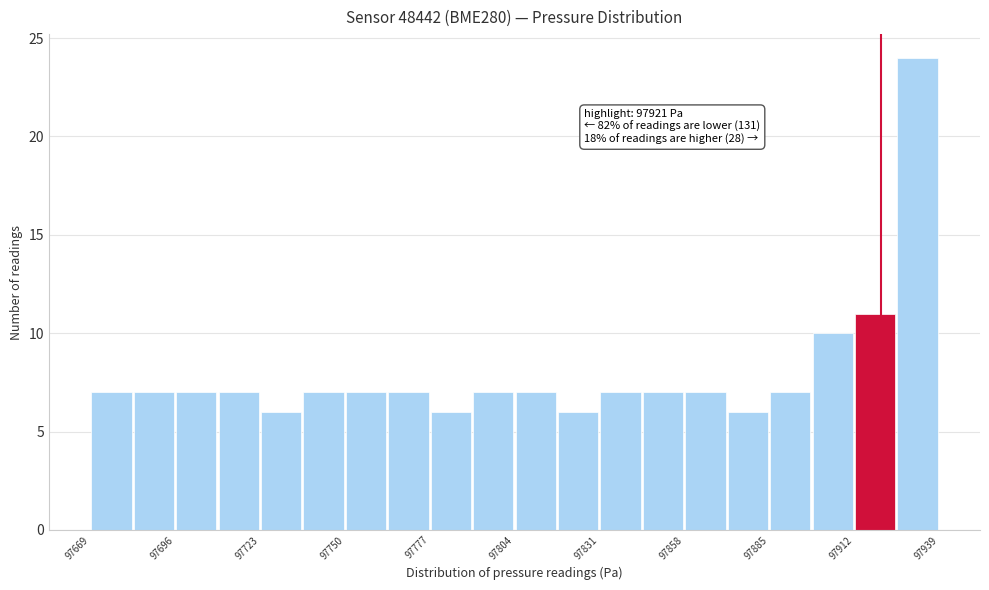

Around what value on the x-axis is the tallest bar? Give the approximate position of its centre, as read against the axis.

97930